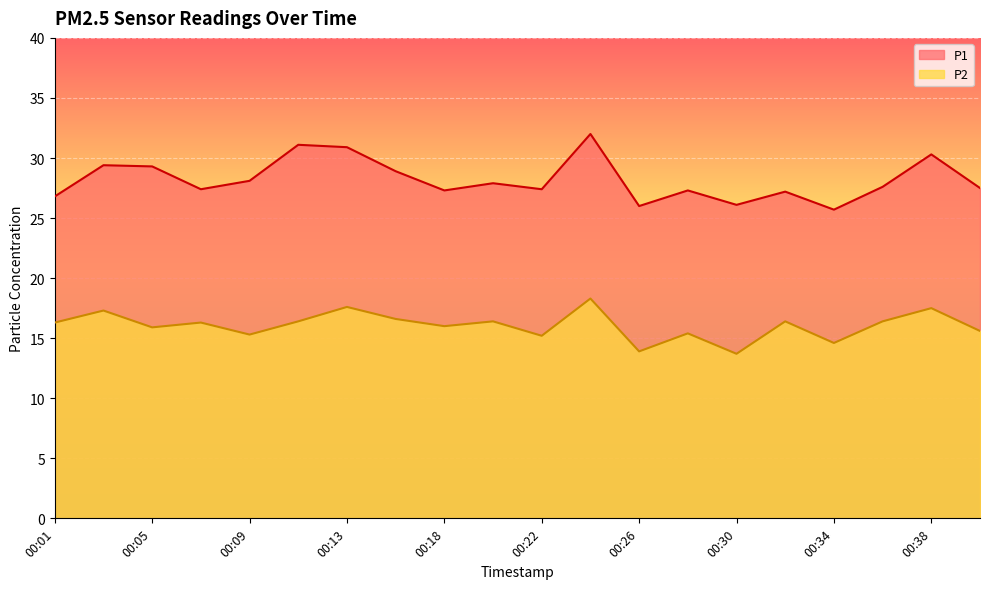

List the series in order of their peak value, highest first.

P1, P2